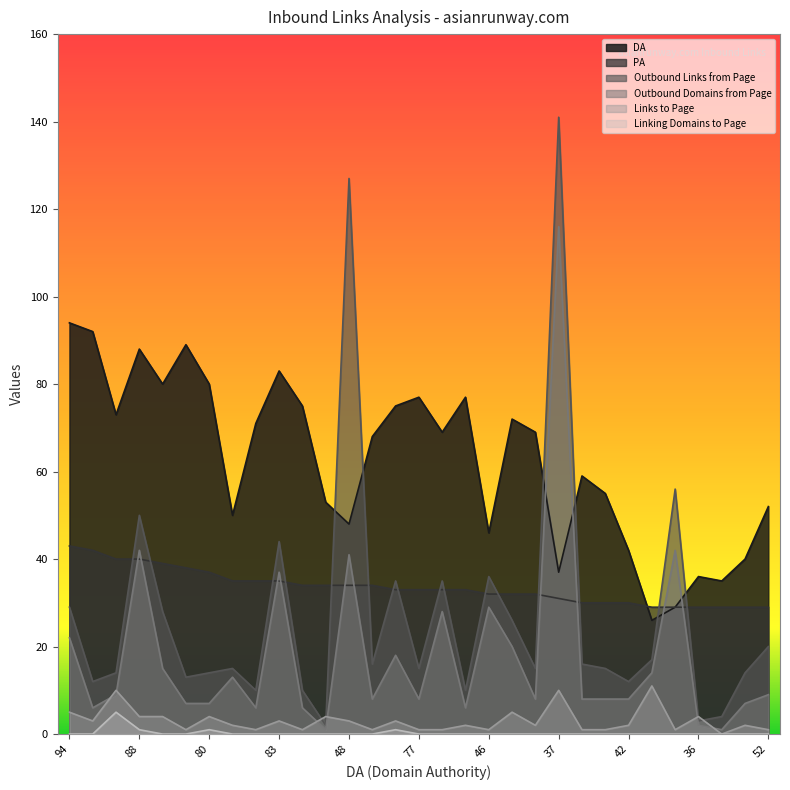

Between which two adjacent categories do PA and DA first intersect?

42 and 26